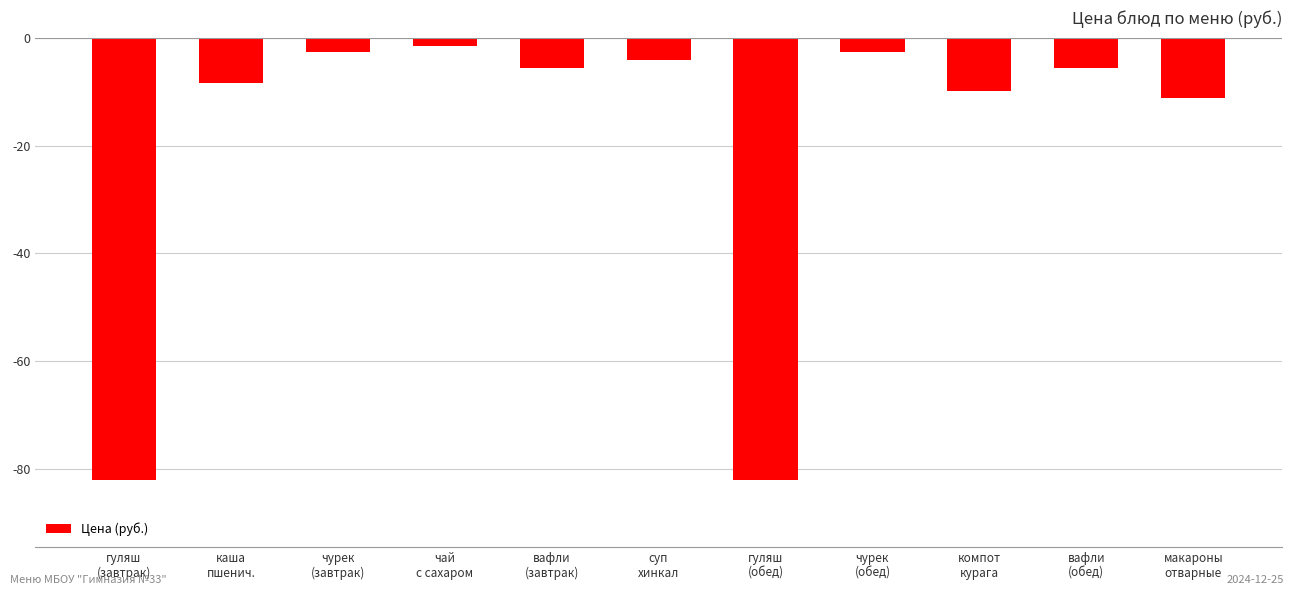

How many categories are shown in the chart?

11